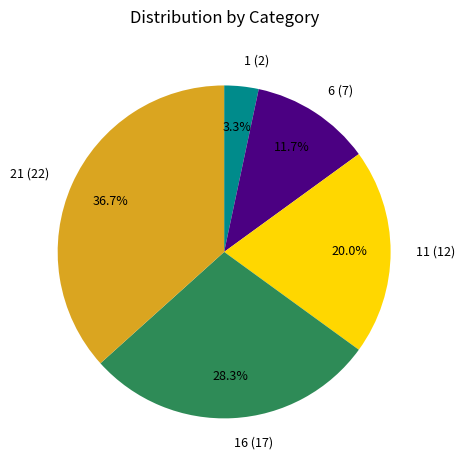

Combined, what portion of the pie is 1 (2) and 6 (7)?

15.0%